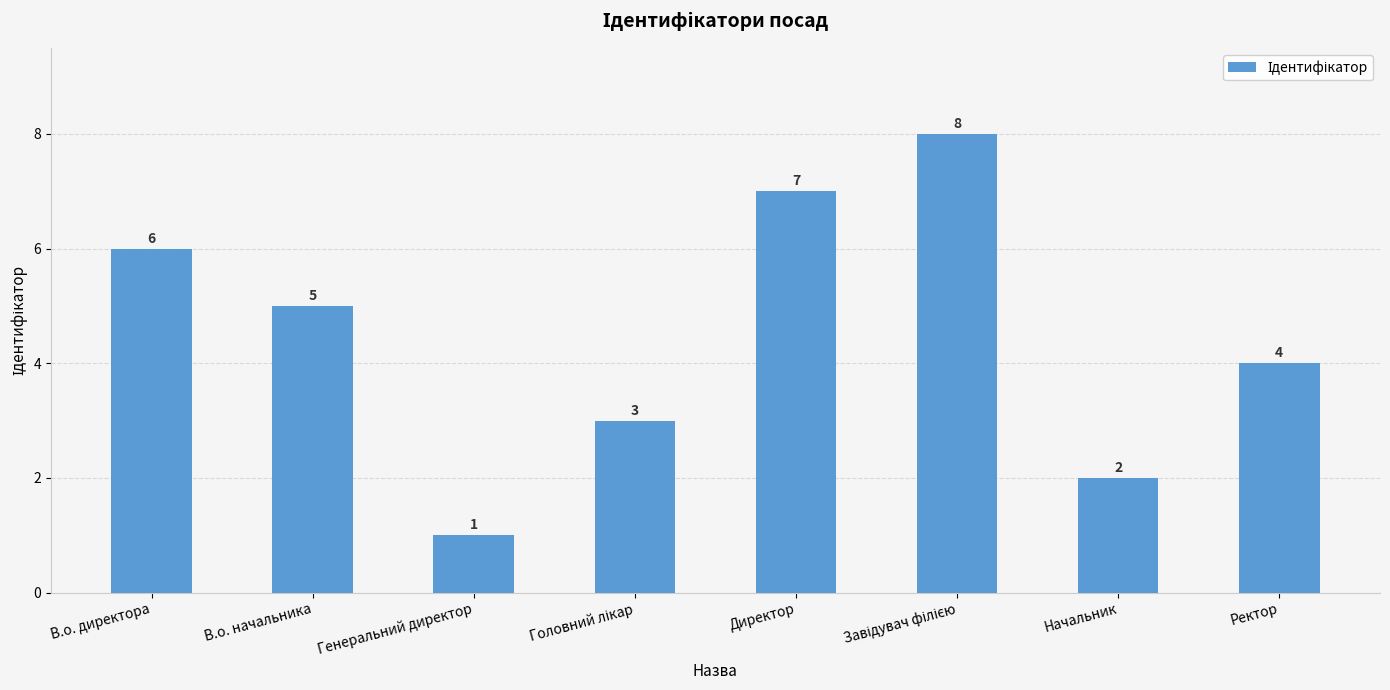

Where is the data nearest to the value 4?

Ректор